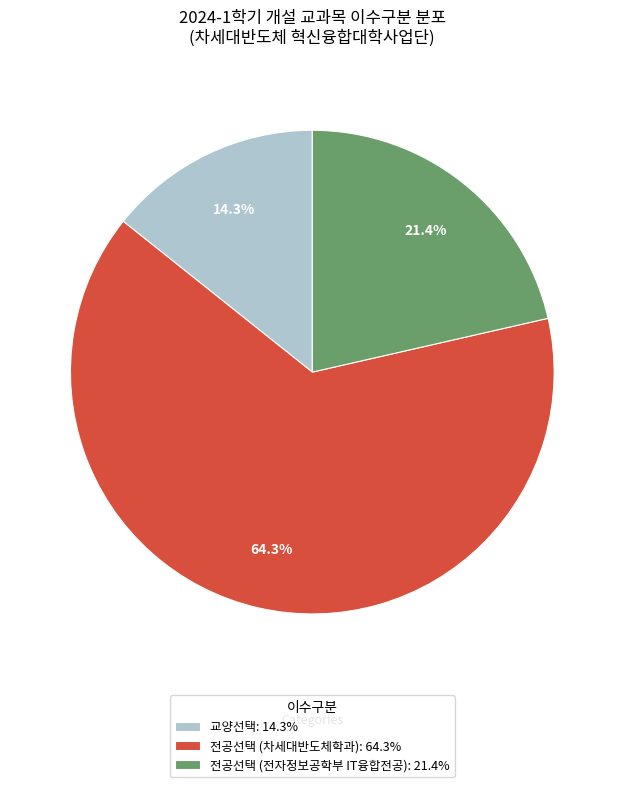

How many segments does this pie chart have?

3